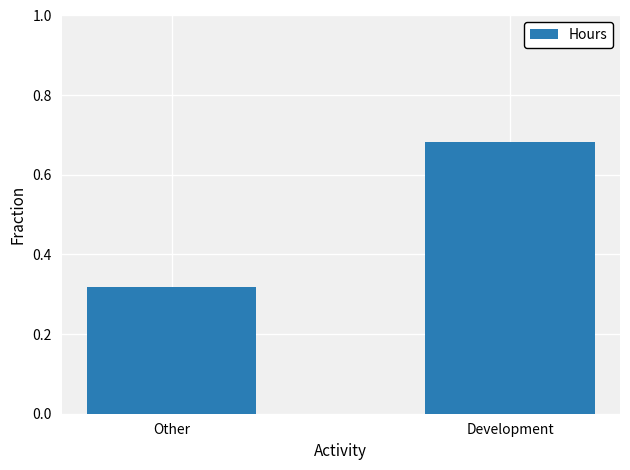

What is the difference between the maximum and minimum values?

0.4